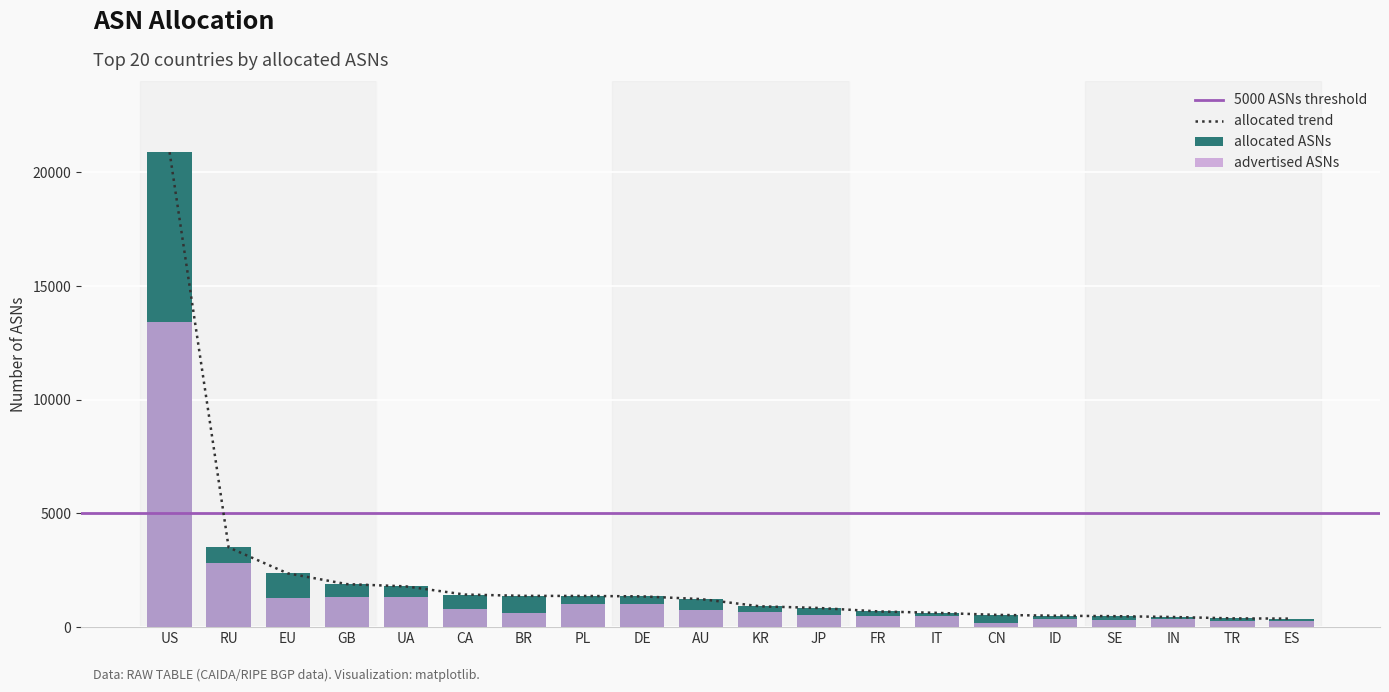

What is the spread (max minus min) of values at SE?

154